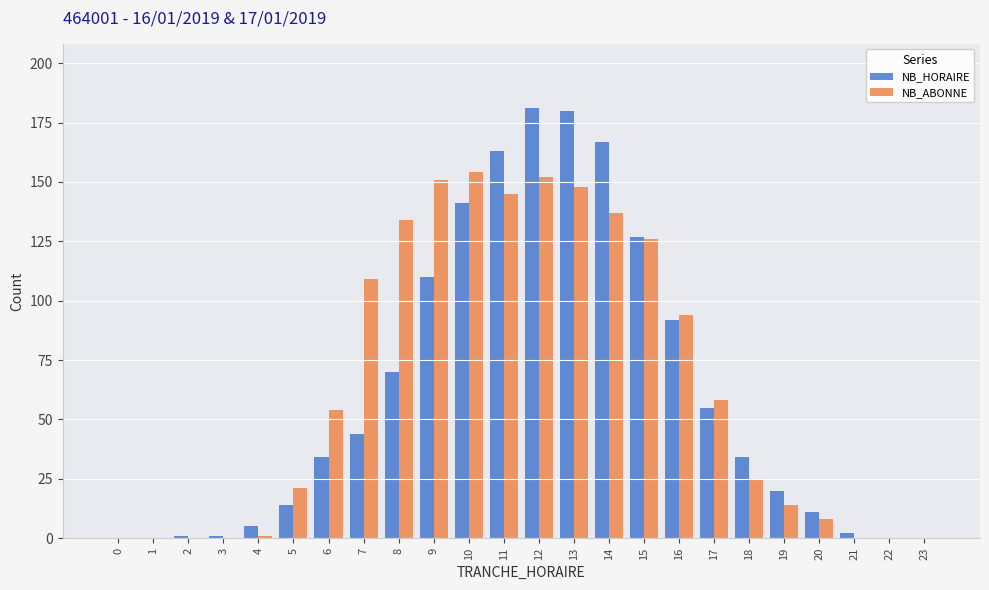

The value of NB_HORAIRE at 5 is 14. True or false?

True